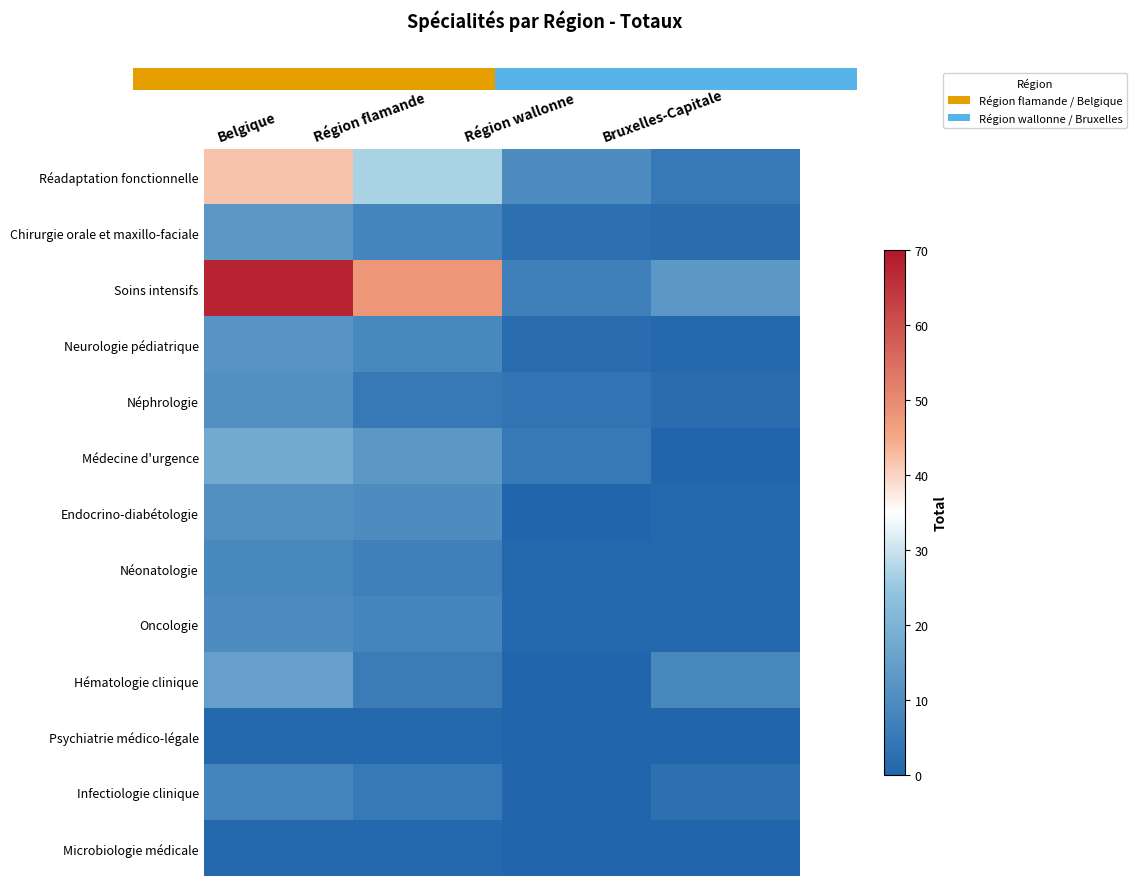

The Néphrologie series shows 1 at Bruxelles-Capitale. True or false?

False